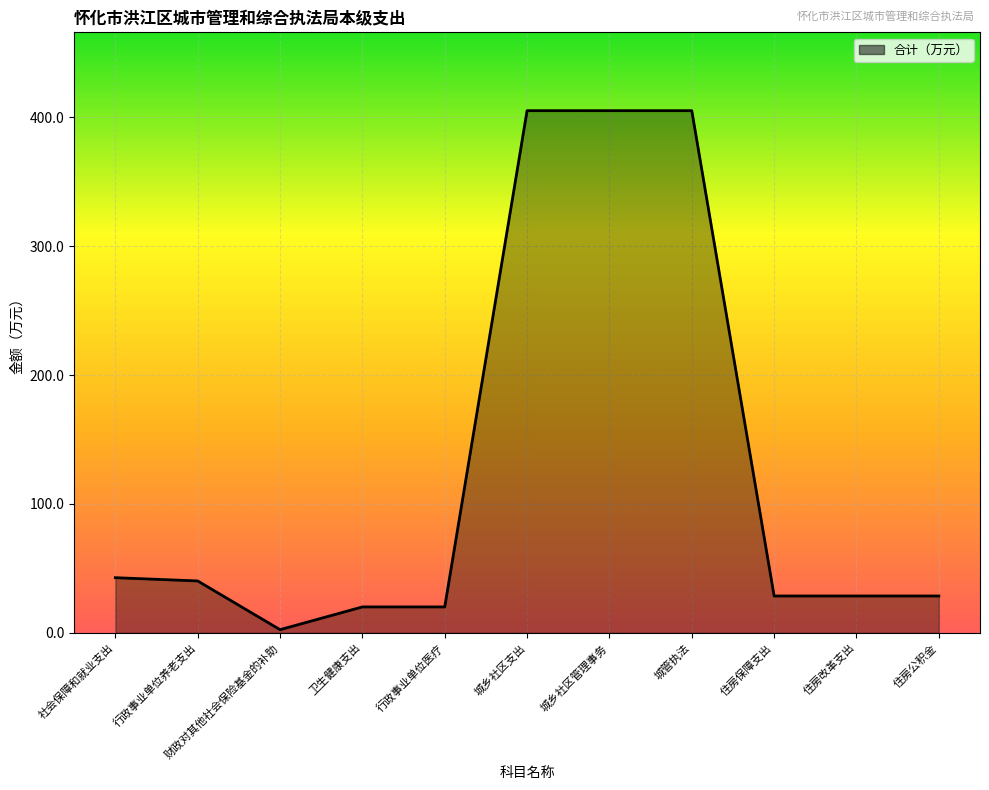

What is the change in value from 社会保障和就业支出 to 城乡社区支出?

+362.3